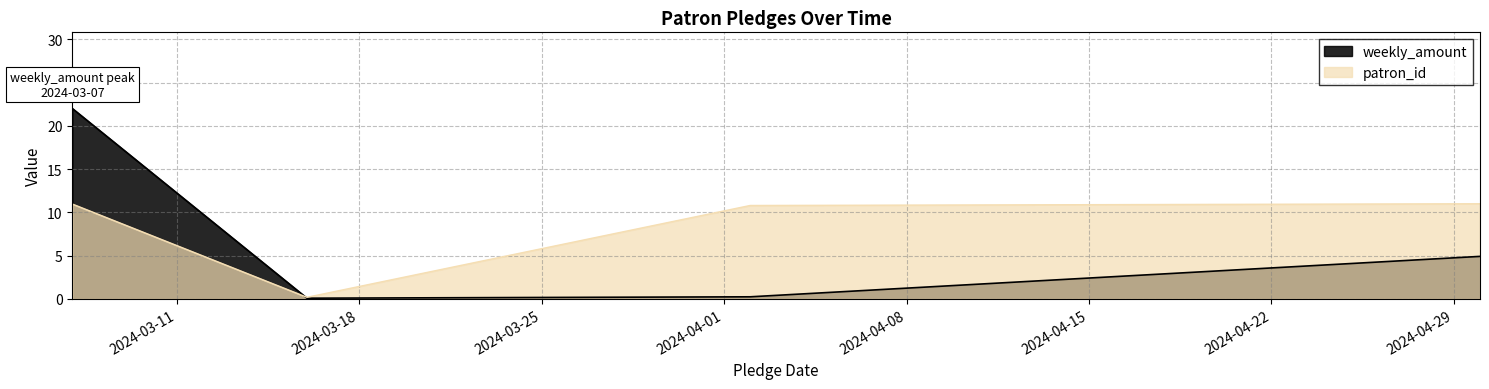

What is the label of the 3rd point from the right?

2024-03-16